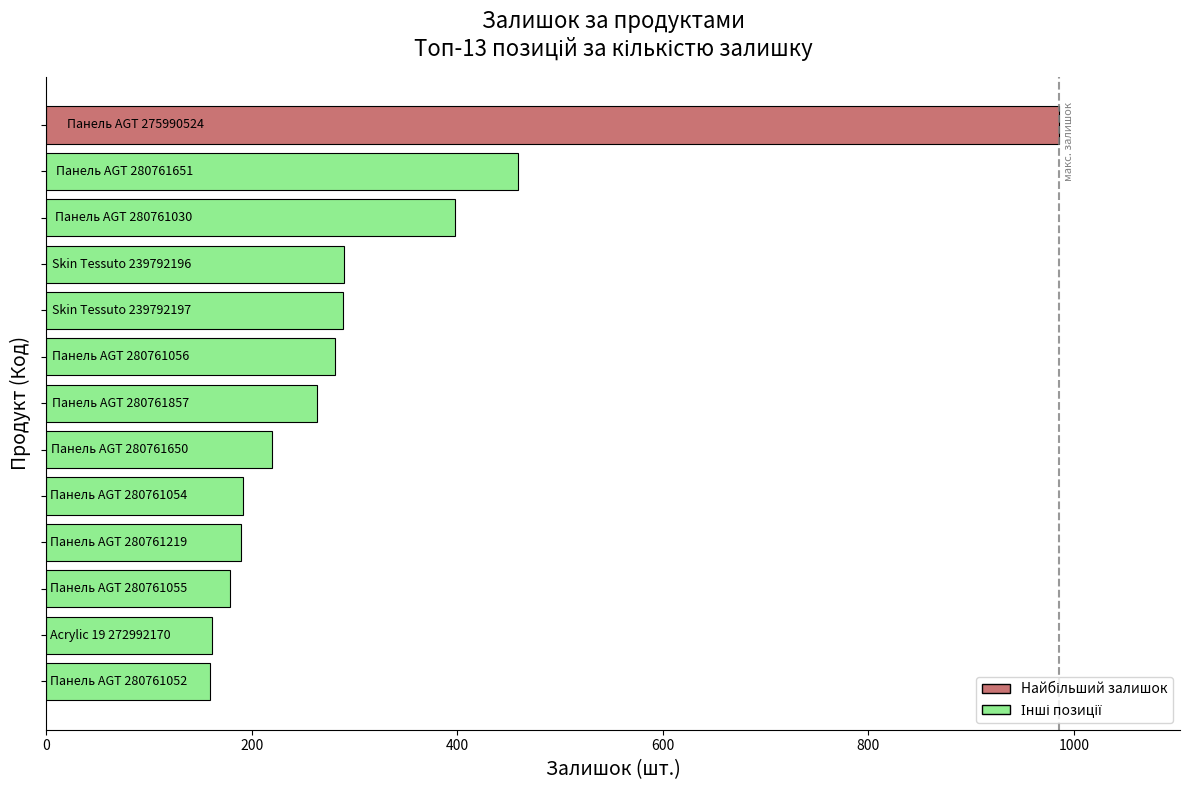

Count the number of categories in the chart.

13